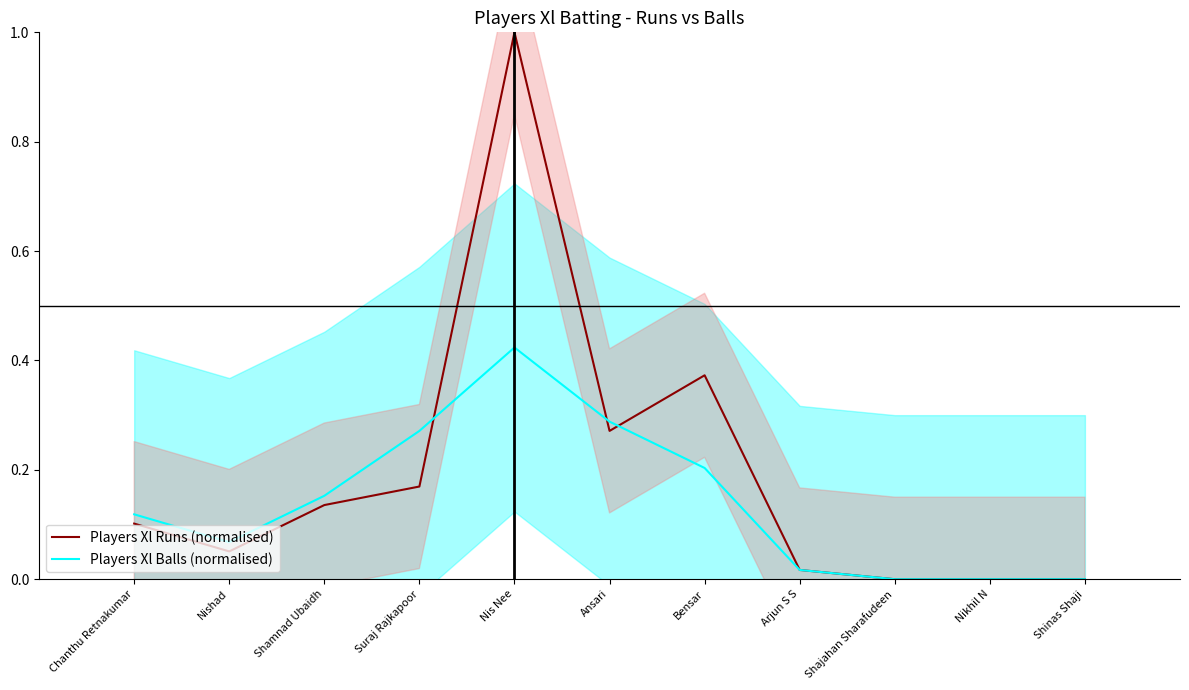

Is it true that Players Xl Runs (normalised) equals 0.0 at Nikhil N?

True